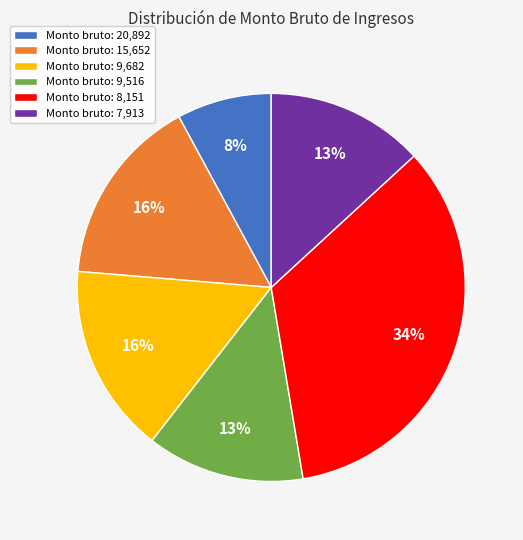

Is it true that Monto bruto: 15,652 is 16% of the pie?

True